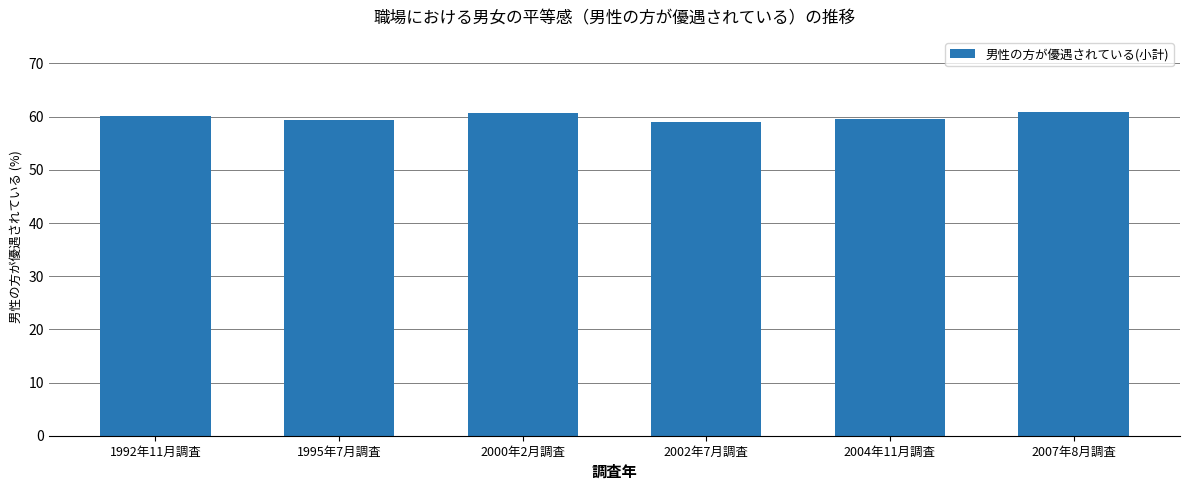

Approximately how many times larger is the value at 2000年2月調査 compared to 2007年8月調査?

1.0